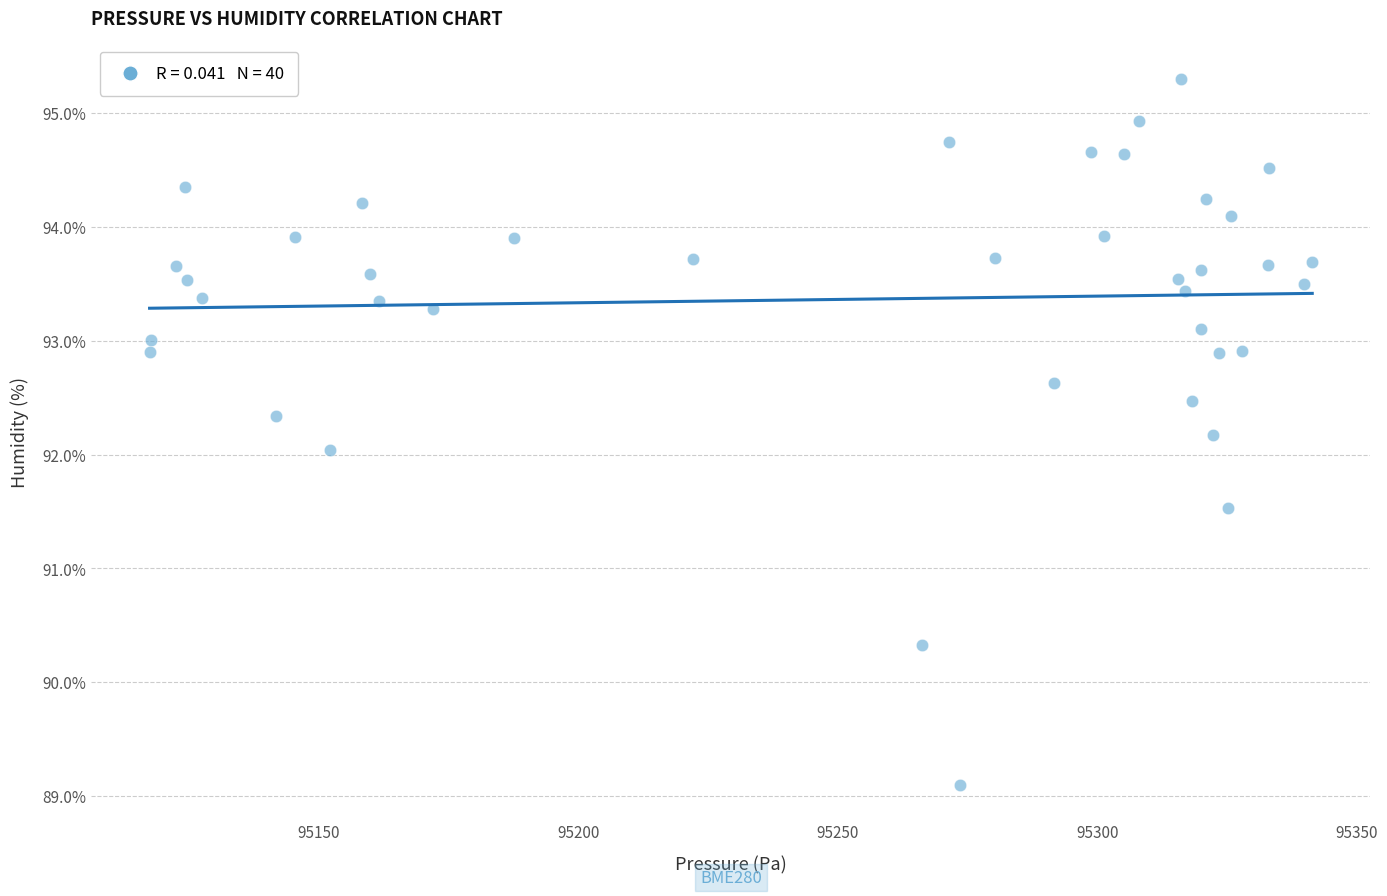

What is the range of X values (max minus min)?

224.0